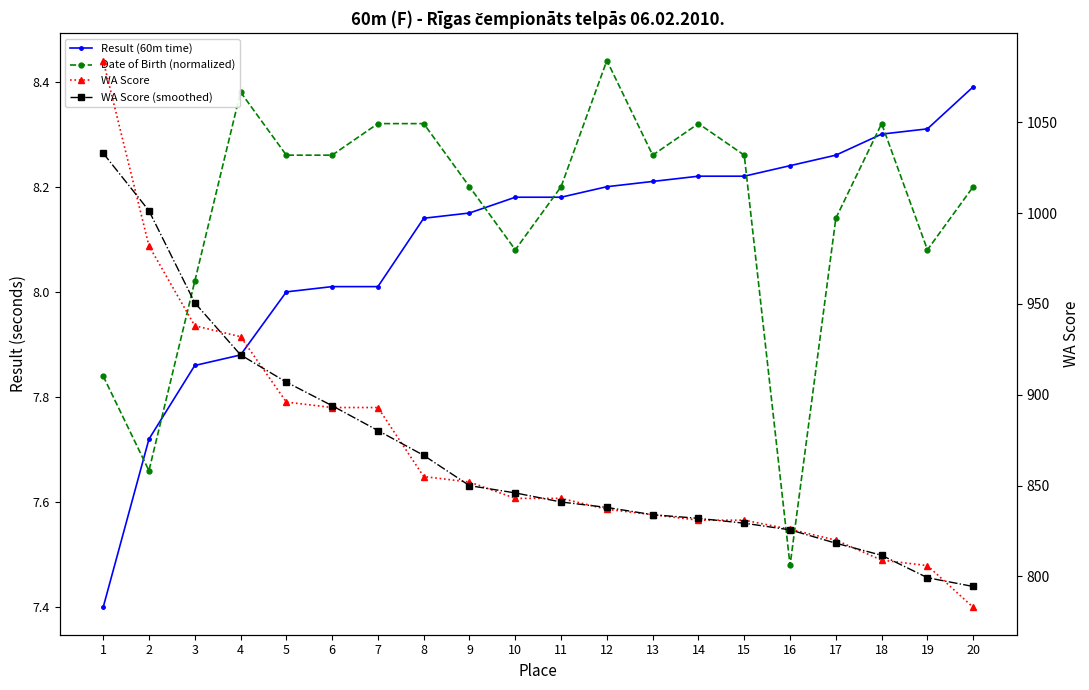

In Date of Birth (normalized), how many points are lower than both neighbors (excluding endpoints)?

5